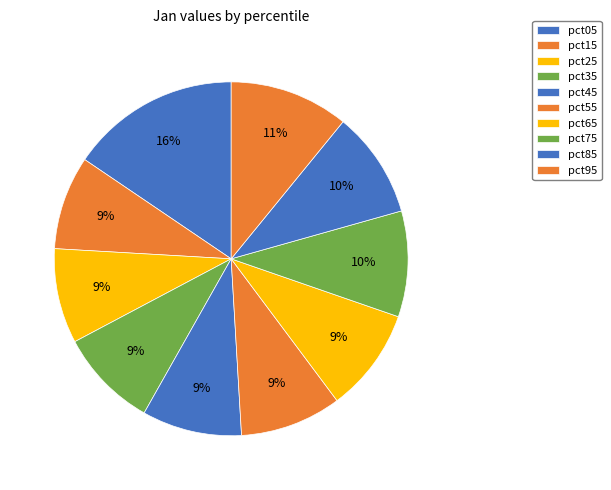

Combined, do pct95 and pct05 account for over 50%?

No